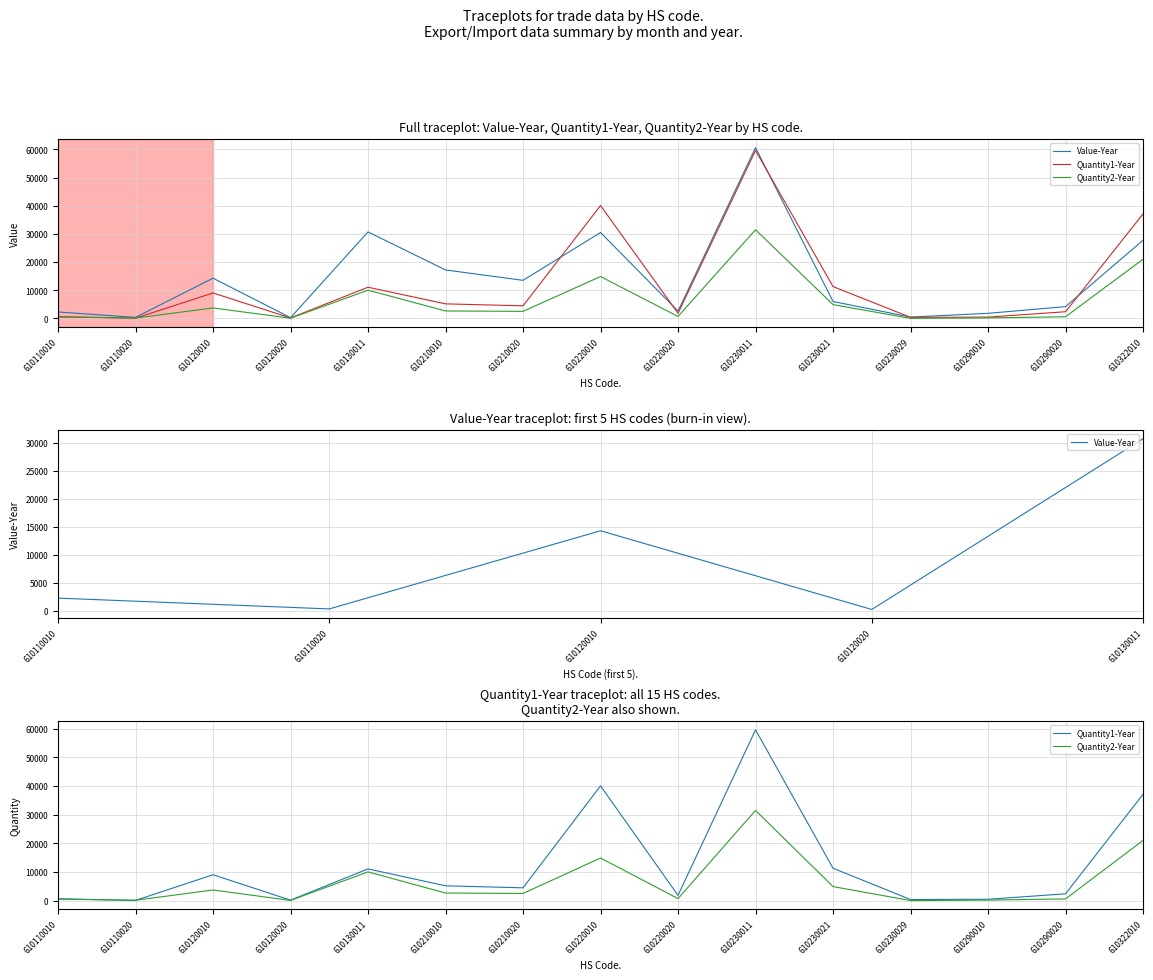

What are all the series names shown in the legend?

Value-Year, Quantity1-Year, Quantity2-Year